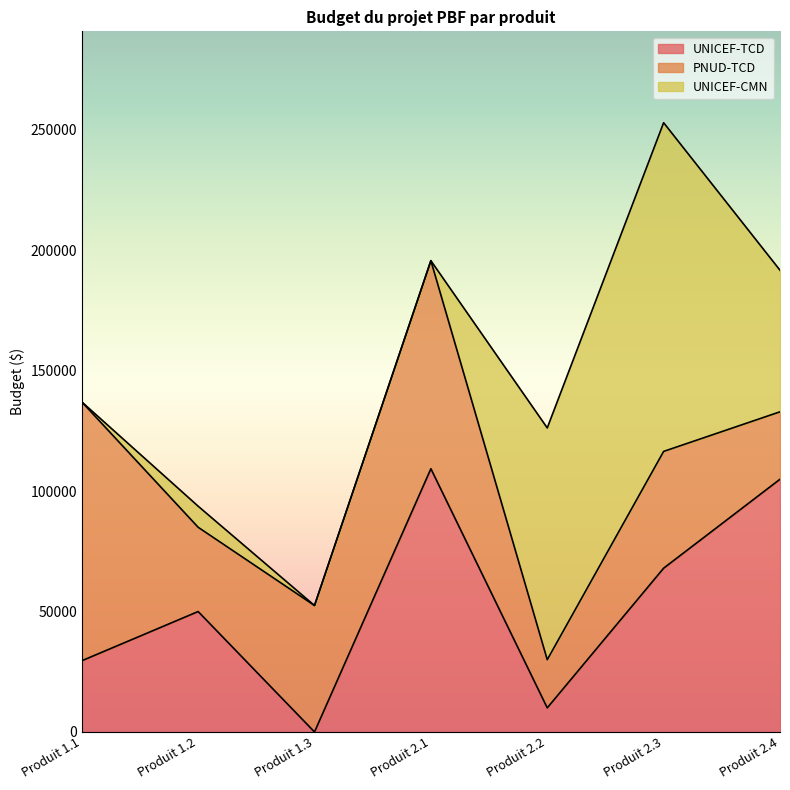

How many lines are shown in the chart?

3